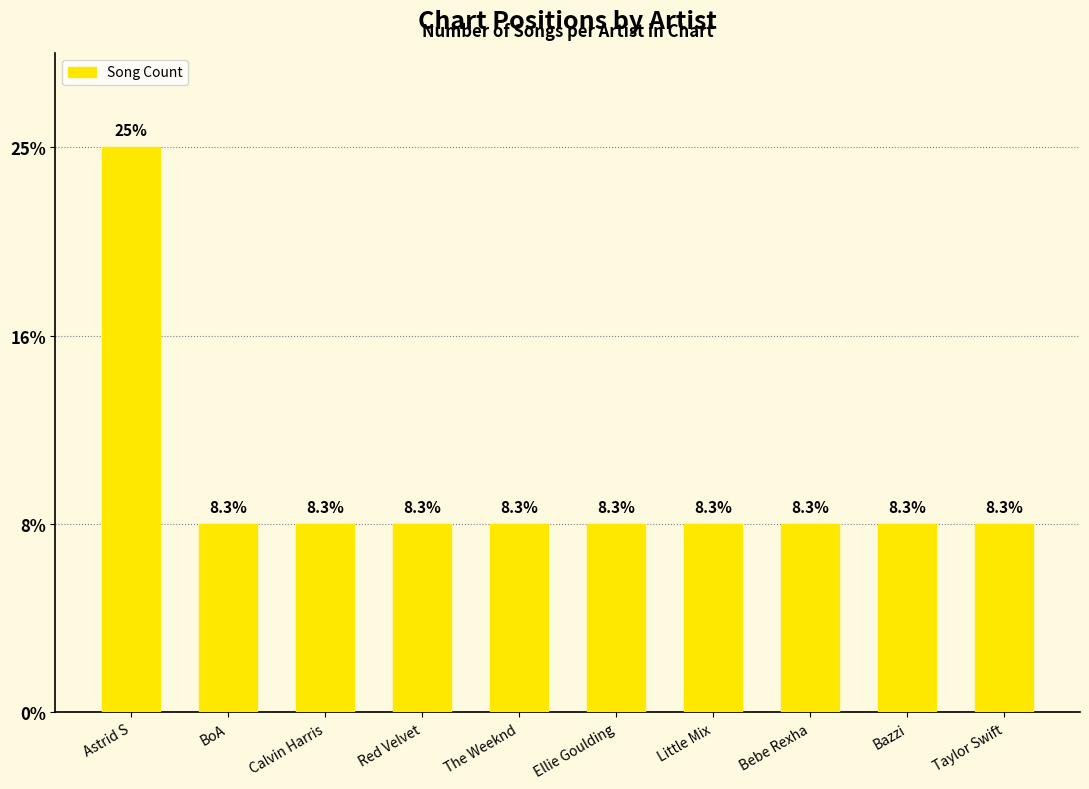

The value at Little Mix is 0. True or false?

False